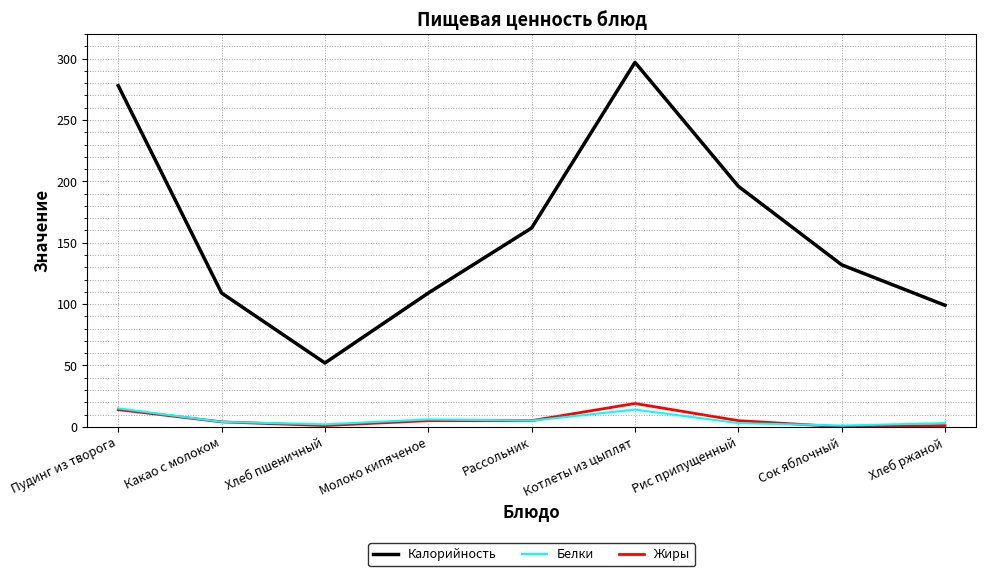

Rank the series by their maximum value, from highest to lowest.

Калорийность, Жиры, Белки